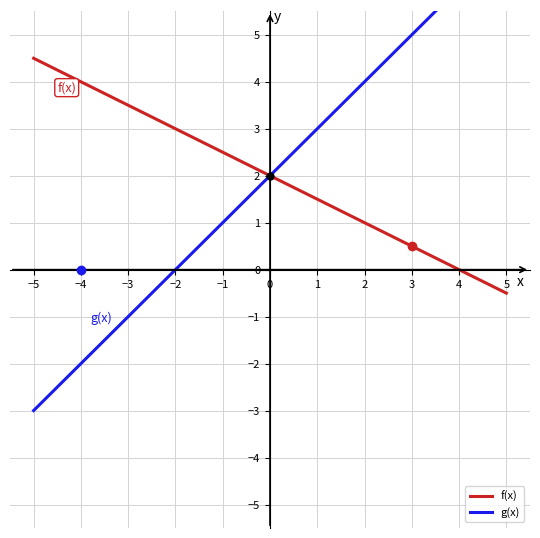

At which category is the sum across all series the highest?

5